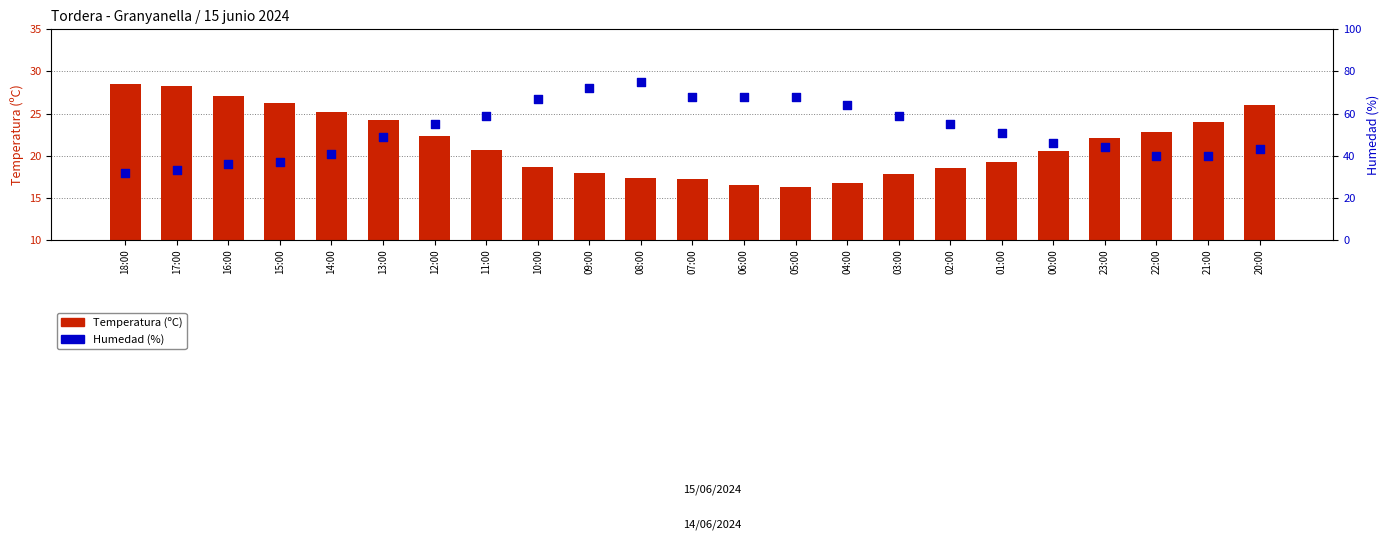

Is the value of Temperatura (ºC) at 06:00 greater than the value of Humedad (%) at 03:00?

No